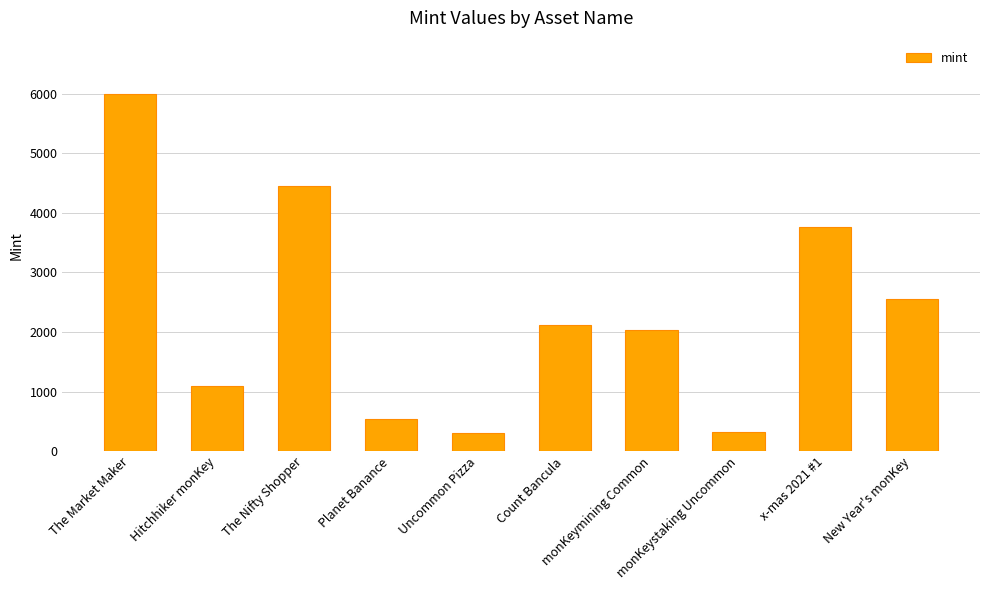

What is the minimum value shown in the chart?

306